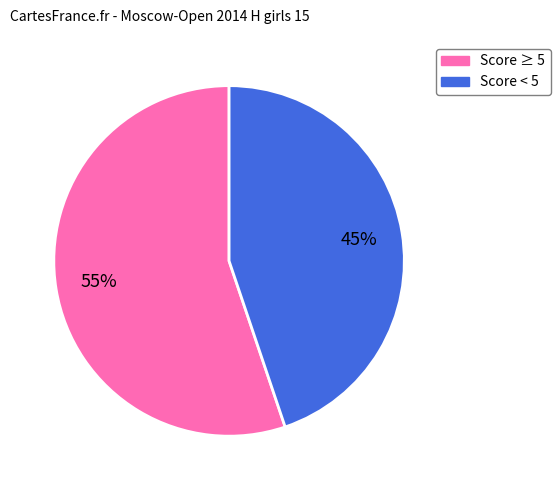

To the nearest percent, what is the average slice percentage?

50%